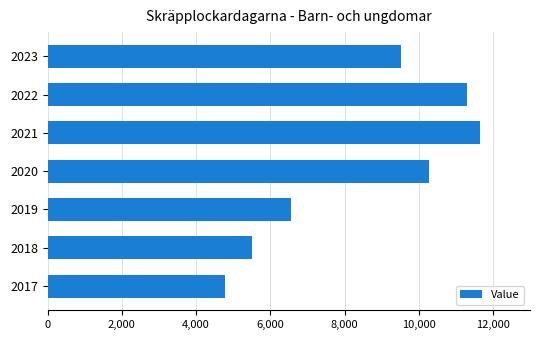

What is the ratio of the value at 2022 to the value at 2021?

1.0